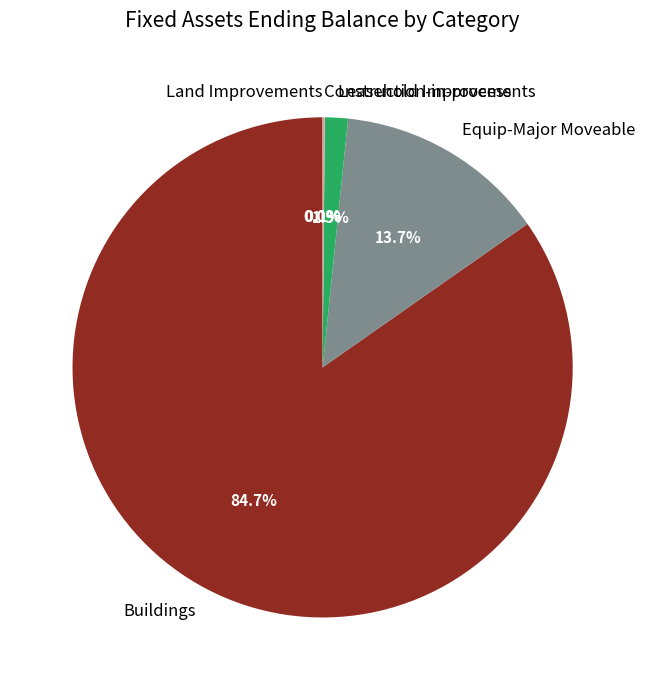

Which slice is the largest?

Buildings